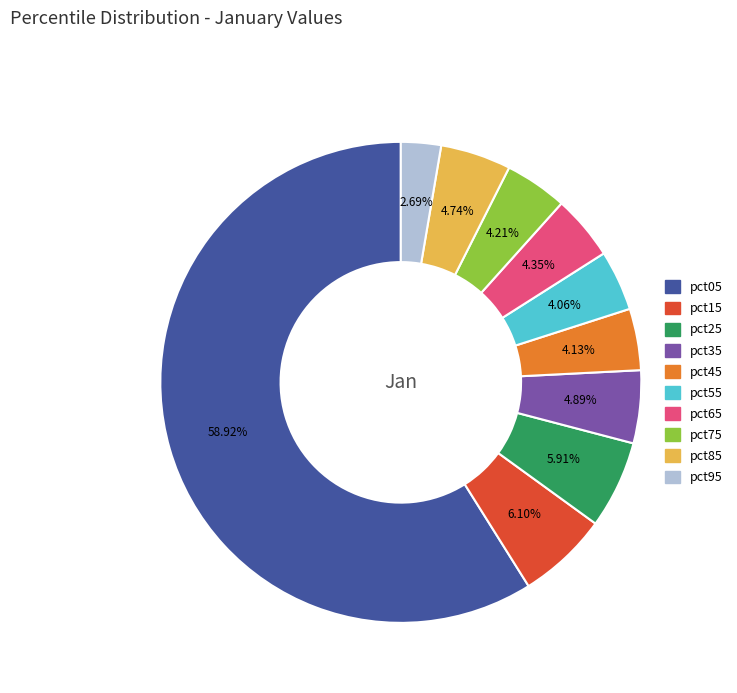

True or false: pct15 accounts for 1% of the total.

False